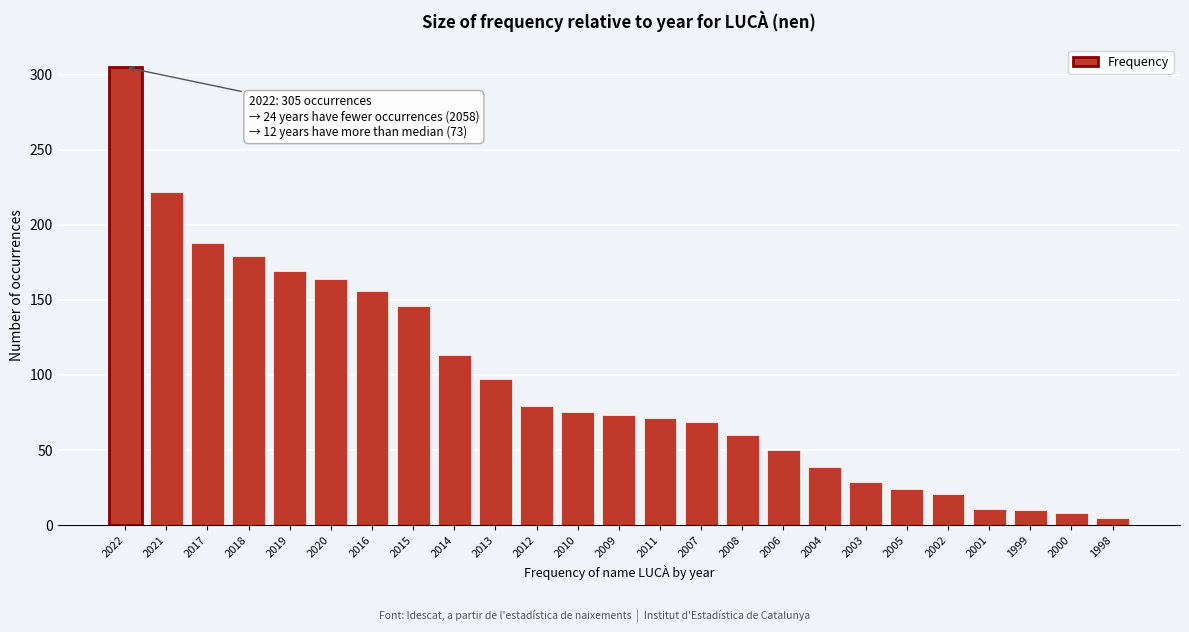

Approximately how many times larger is the value at 2006 compared to 2005?

2.1